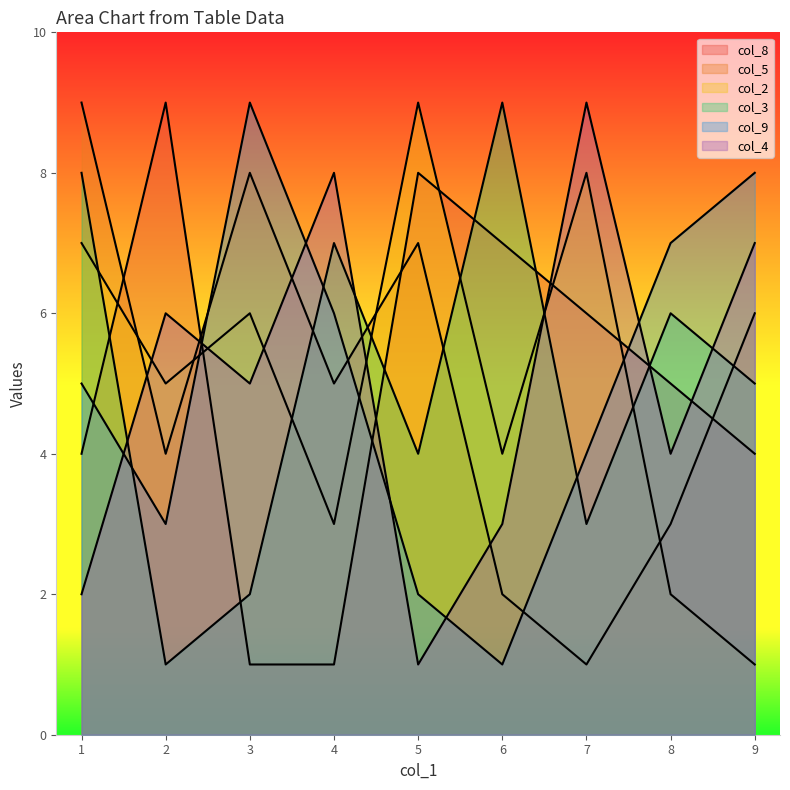

The value of col_3 at 8 is 3. True or false?

False